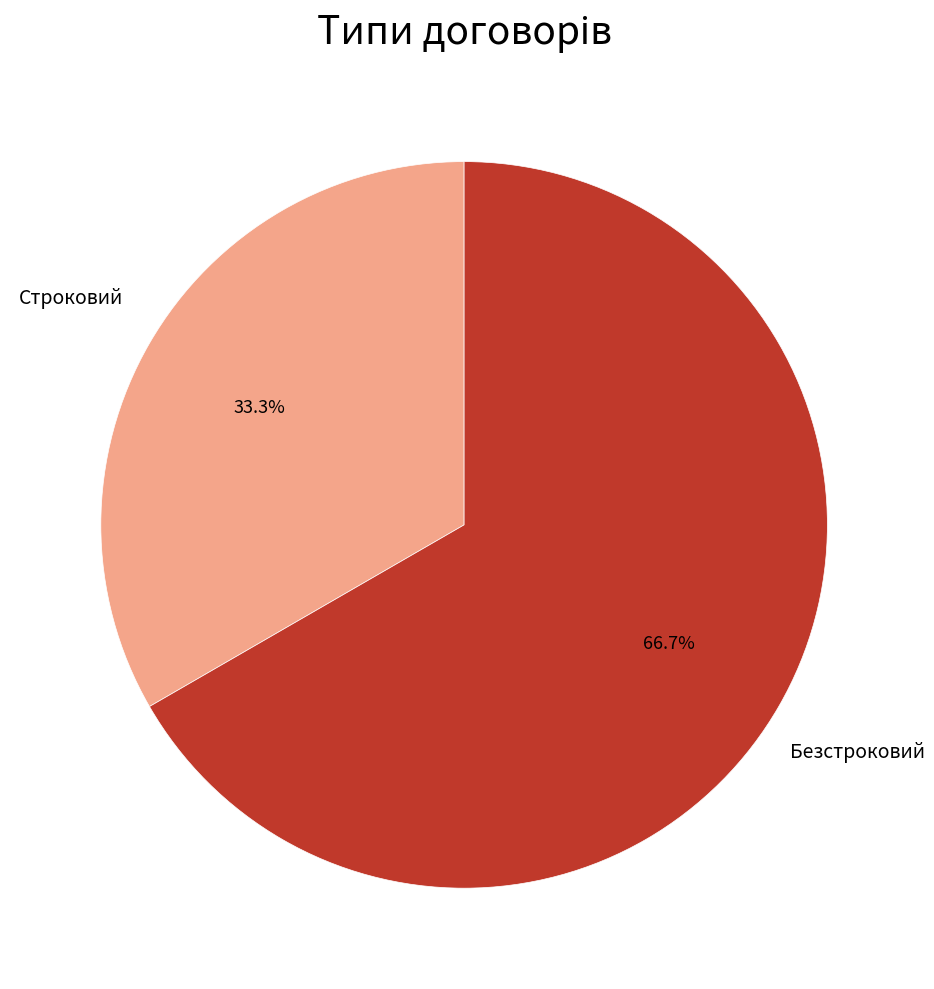

Does any single category account for the majority?

Yes